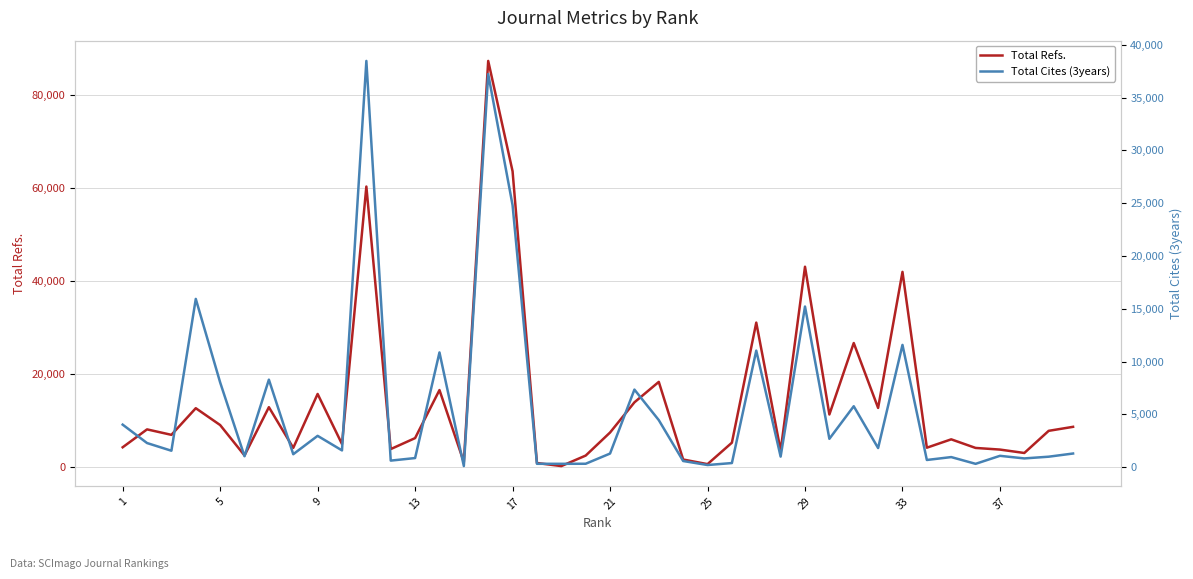

What is the value of the Total Refs. point at the 5th from the left?

9032